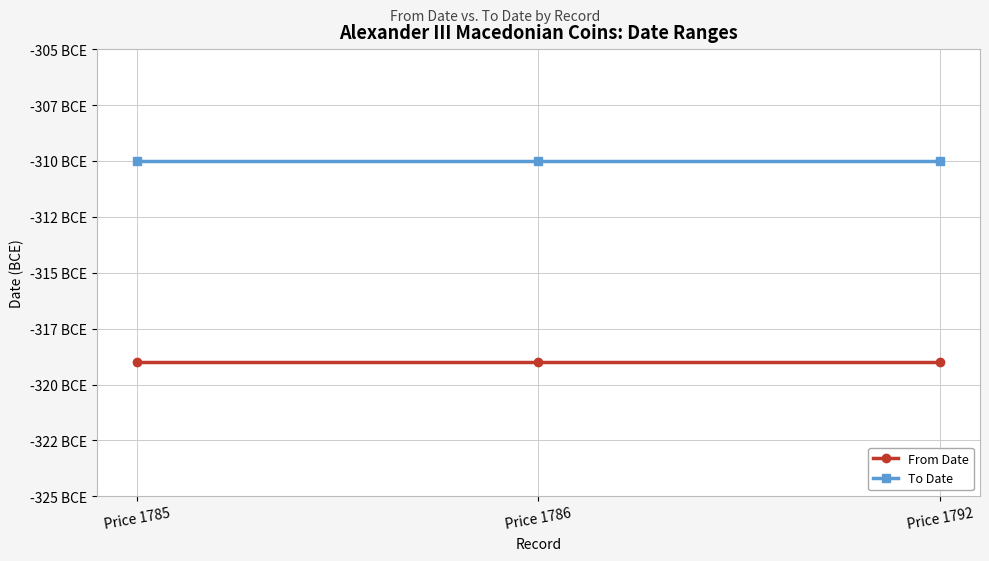

What is the total value across all series at Price 1785?

-629